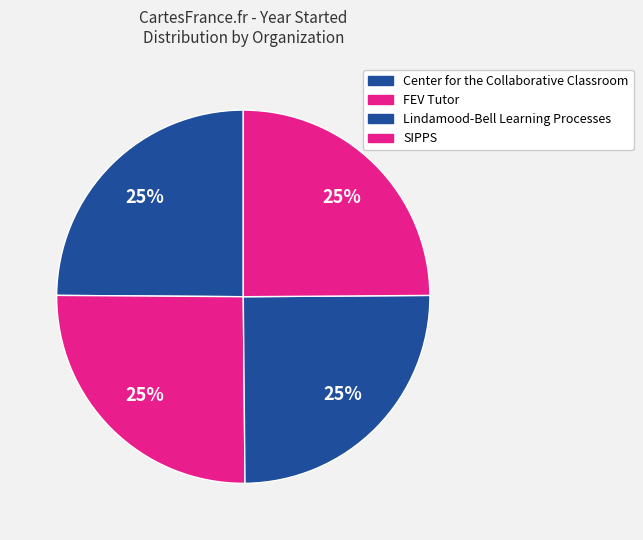

Count the number of slices in the pie.

4